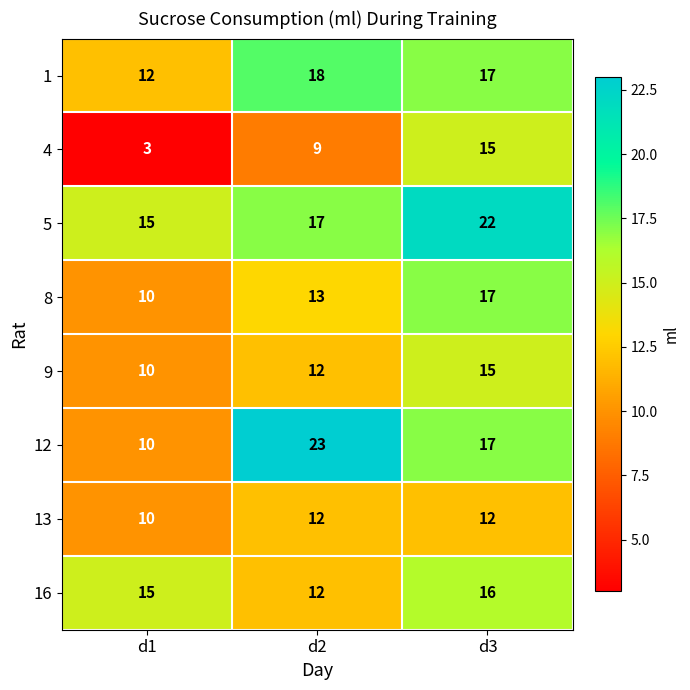

At which label does 5 reach its minimum?

d1